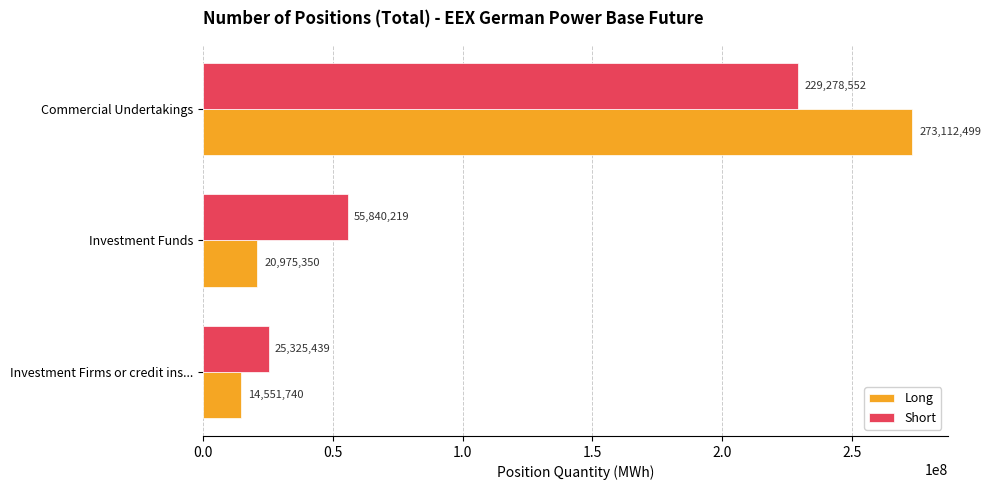

What is the sum of the Long values at Commercial Undertakings and Investment Firms or credit ins...?

287664239.0